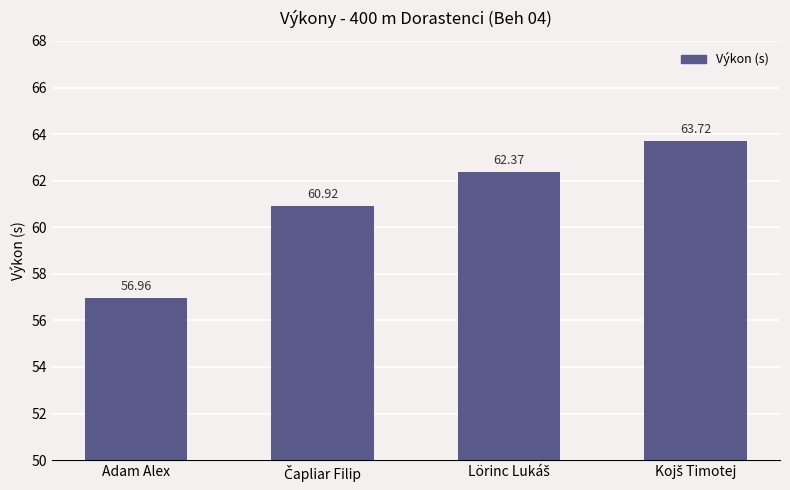

What is the label of the 4th bar from the right?

Adam Alex